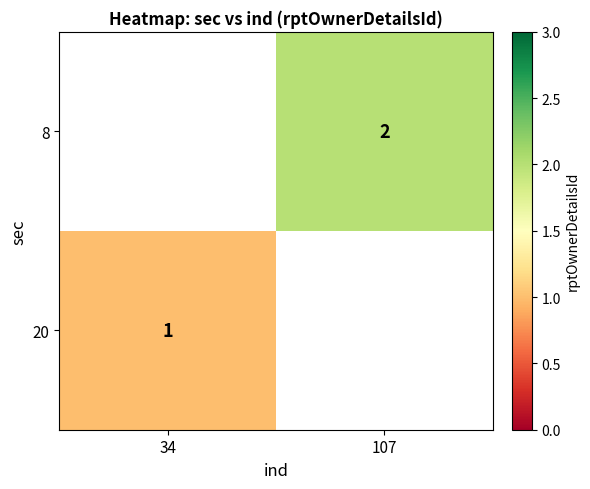

How many series are shown in this chart?

2